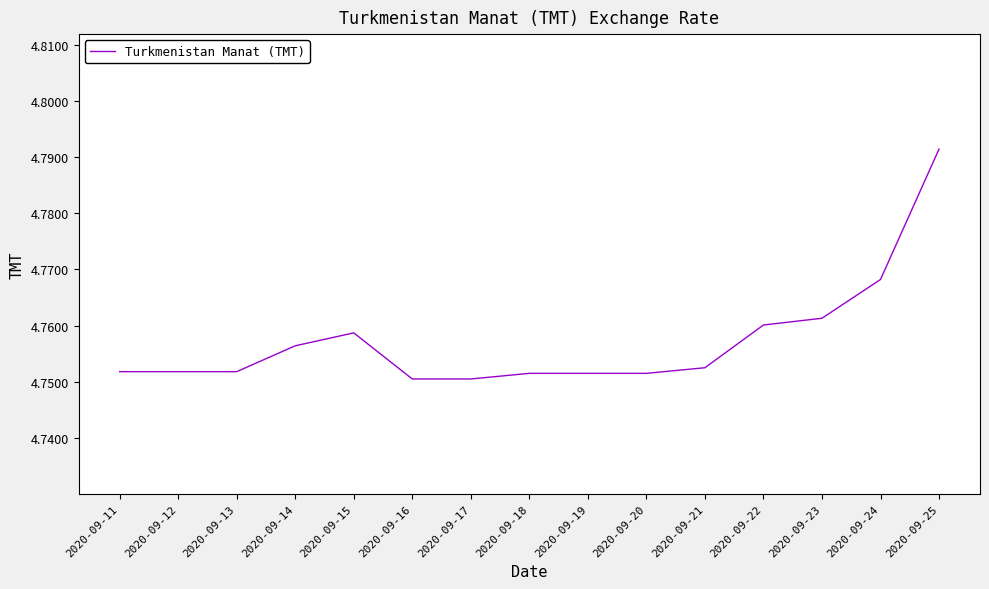

Is this an area chart (filled region under the line)?

No